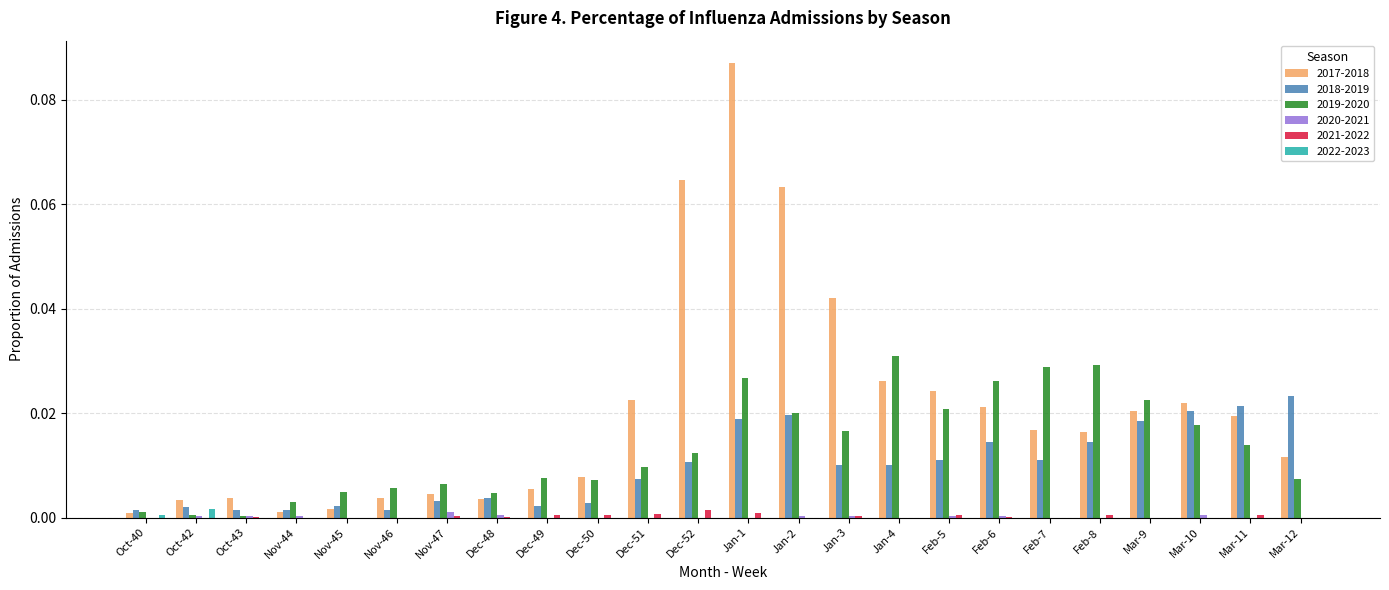

What is the sum of all 2017-2018 values?

0.5